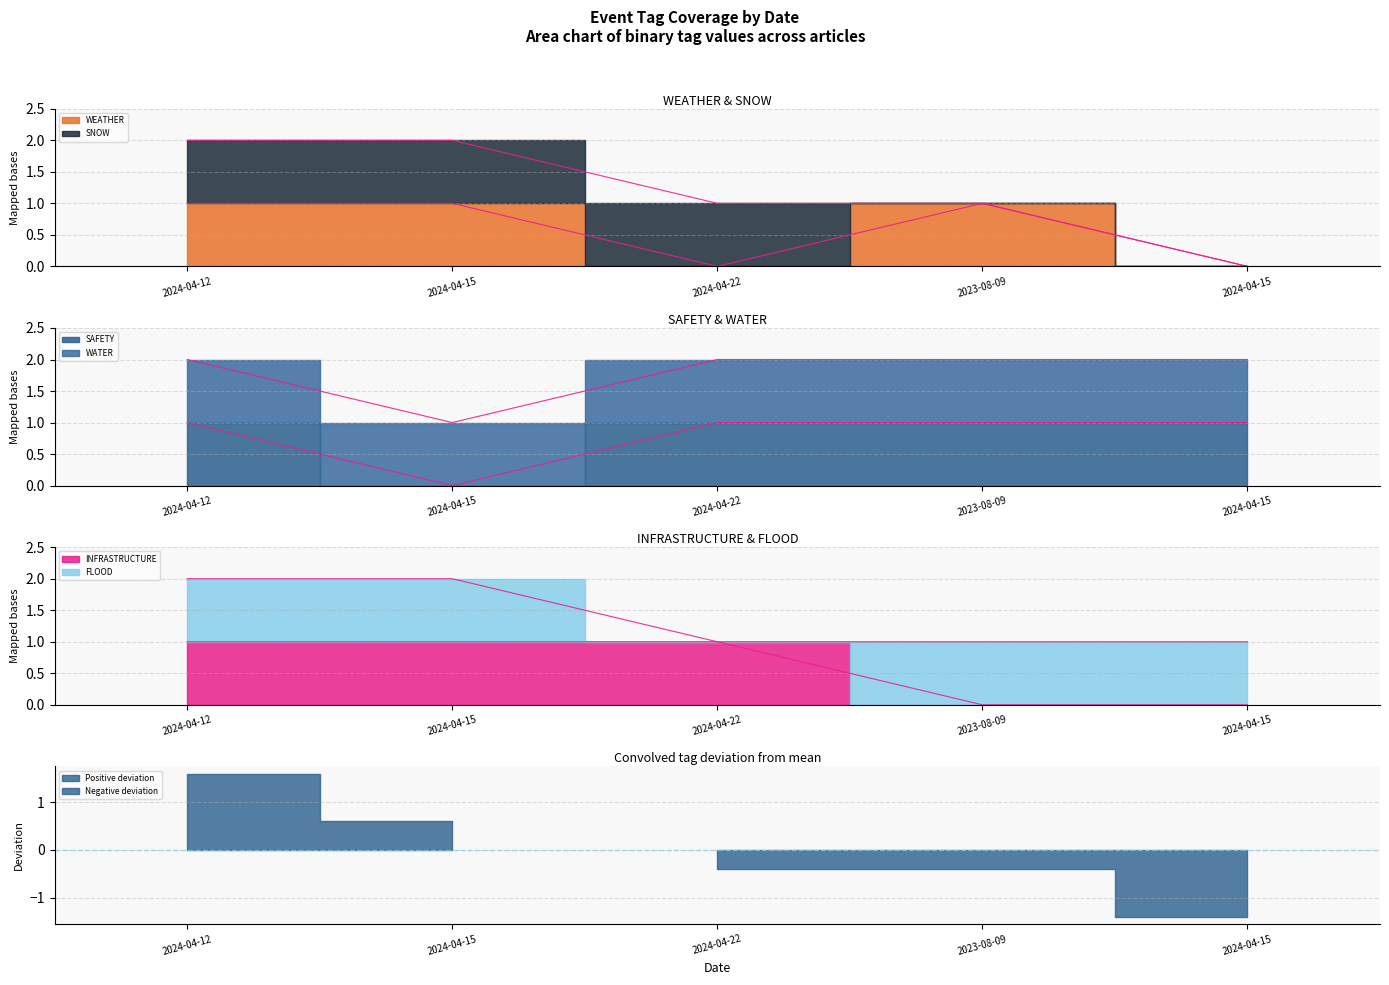

At which category does the chart reach its minimum across all series?

2024-04-22